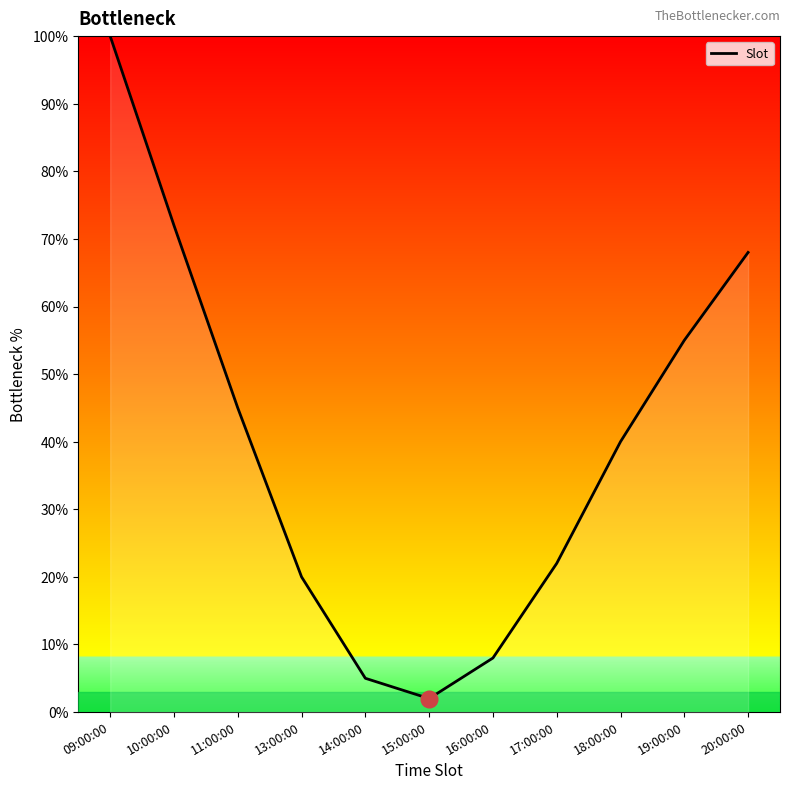

What value does the data have at 18:00:00?

40